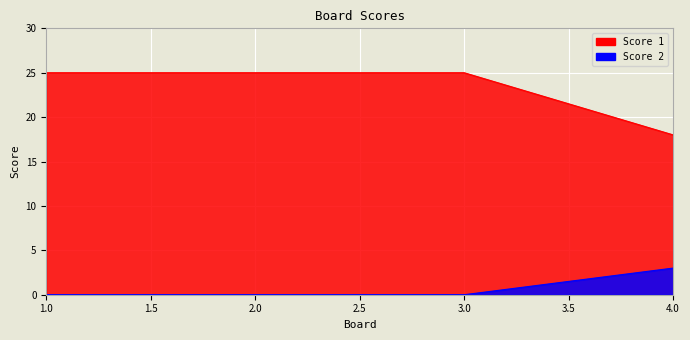

True or false: Score 1 and Score 2 cross at least once.

False